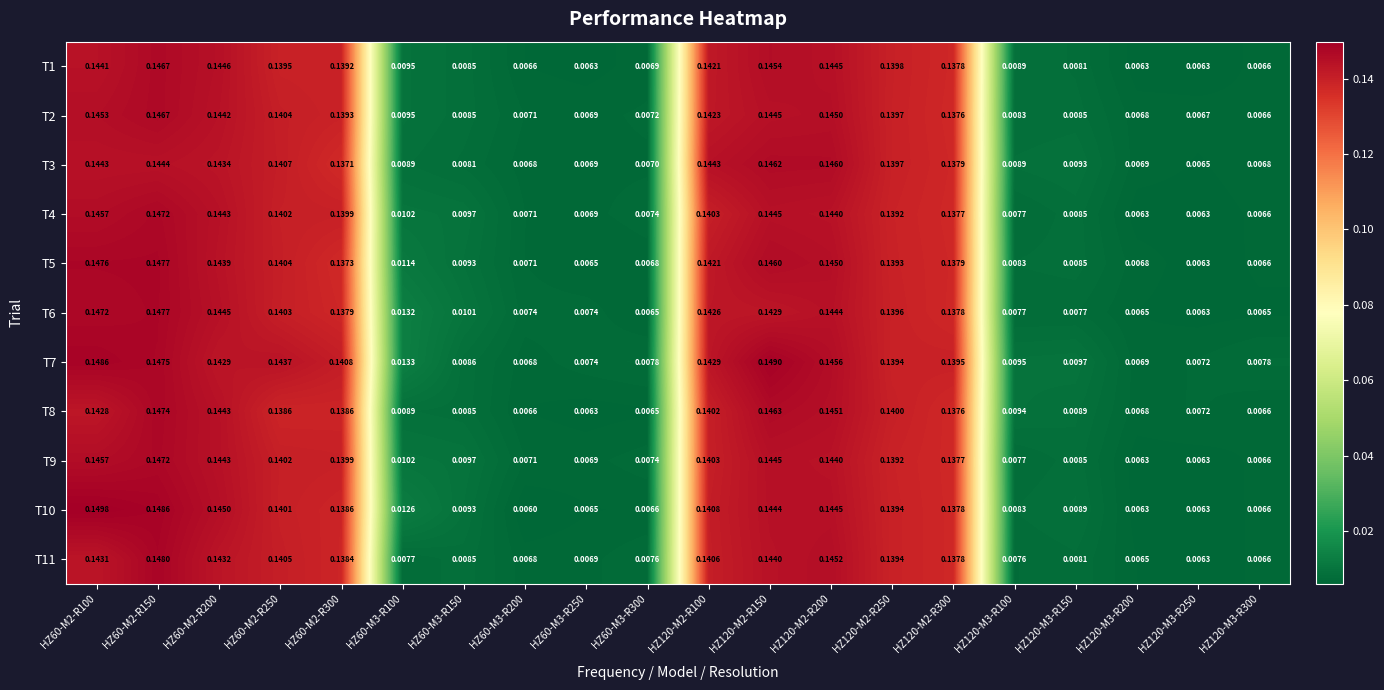

Is the value of T10 at HZ60-M3-R200 greater than the value of T11 at HZ120-M2-R150?

No